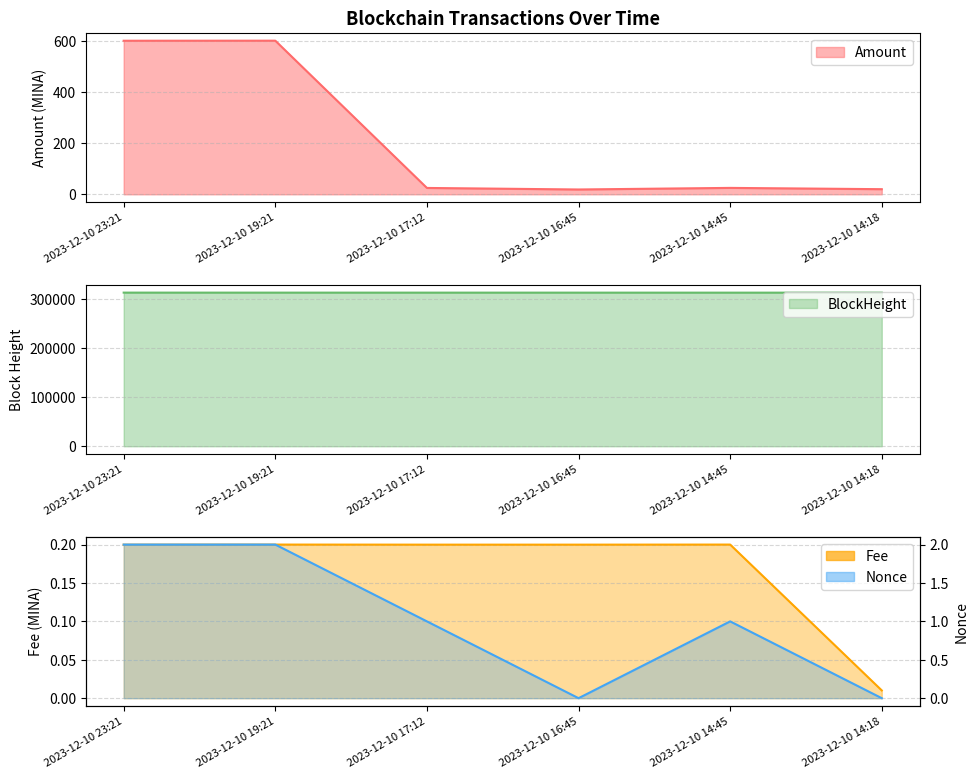

What is the label of the 5th point from the left?

2023-12-10 14:45